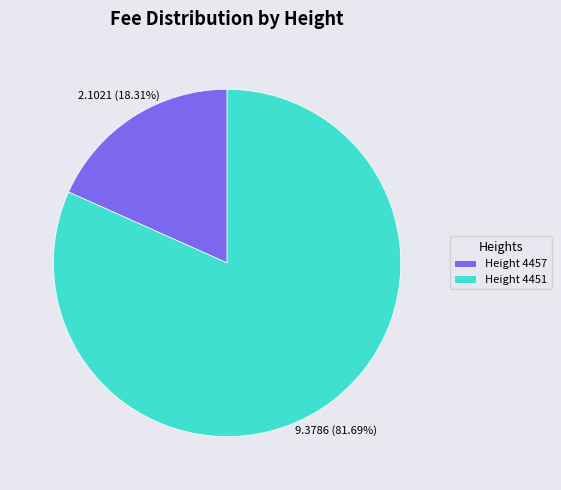

Rank the categories by value from highest to lowest.

Height 4451, Height 4457